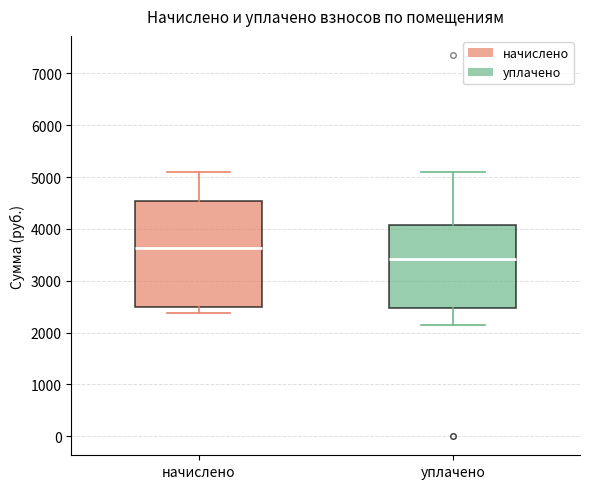

Reading left to right, transcribe this box plot: for each box, give where its median line is, the range the box spans, and where its two whiskers end, as read against the y-axis. The values are not printed on the chart, so give them approximately, as read against the axis.

начислено: median 3600, box 2500 to 4500, whiskers 2400 to 5100
уплачено: median 3400, box 2500 to 4100, whiskers 2100 to 5100